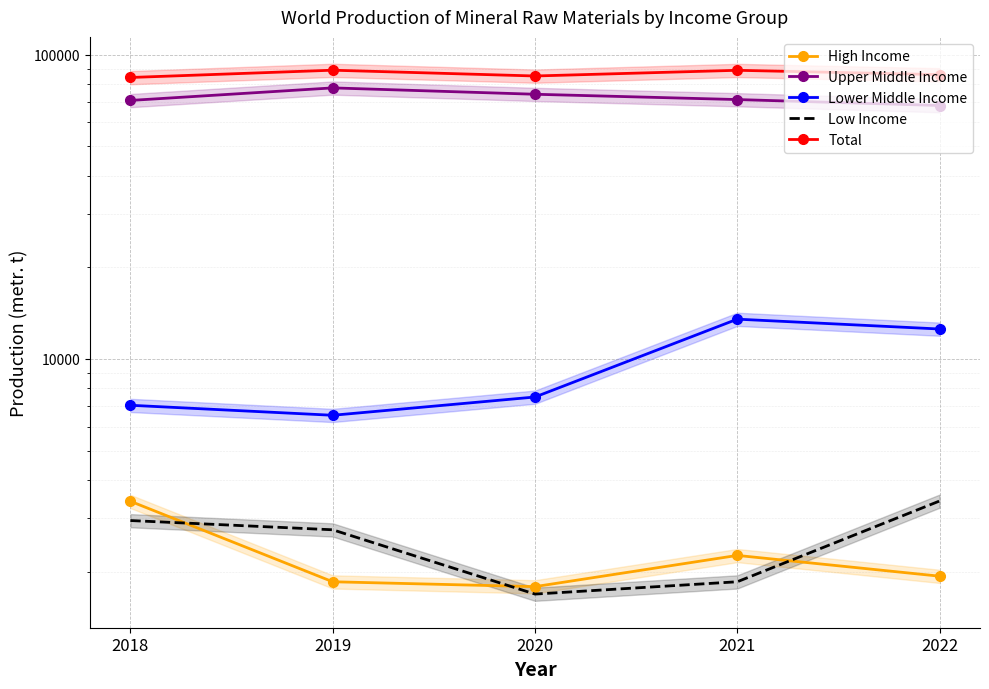

True or false: Low Income has a value of 3415 at 2022.

True